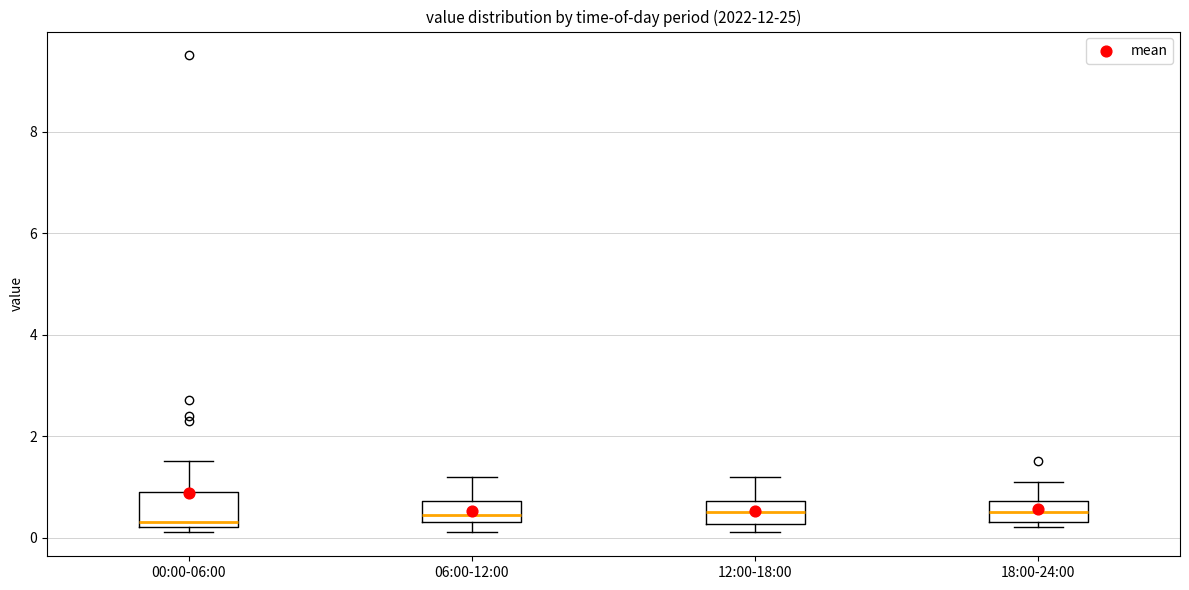

Where does the median line of the box for 12:00-18:00 sit on the y-axis? The values are not printed on the chart, so give them approximately, as read against the axis.

0.6